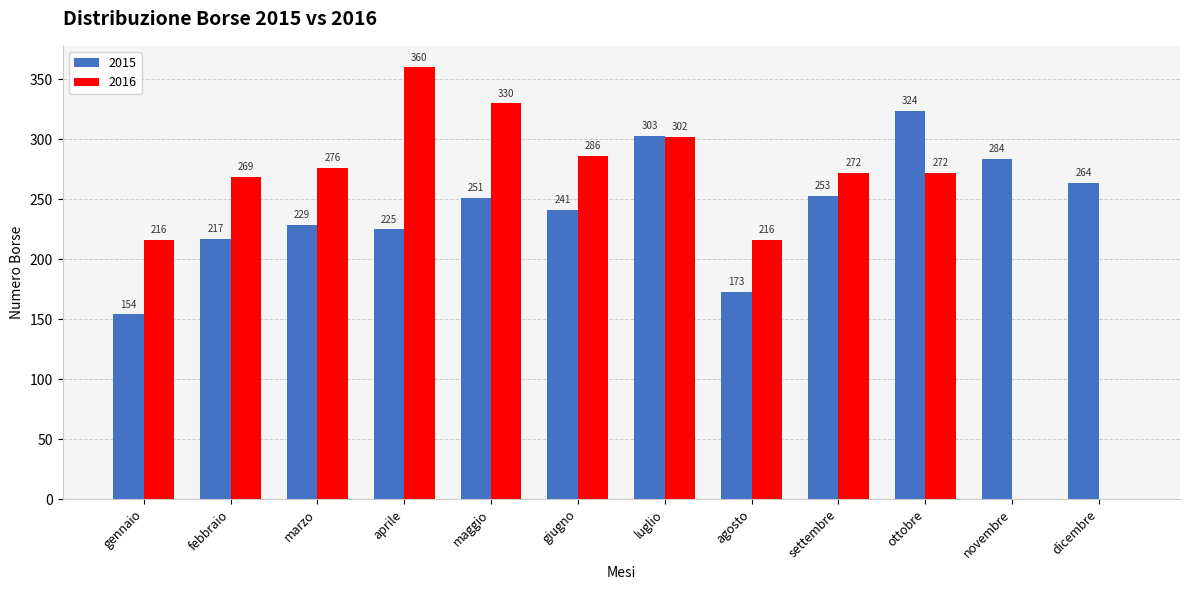

The value of 2015 at aprile is 148. True or false?

False